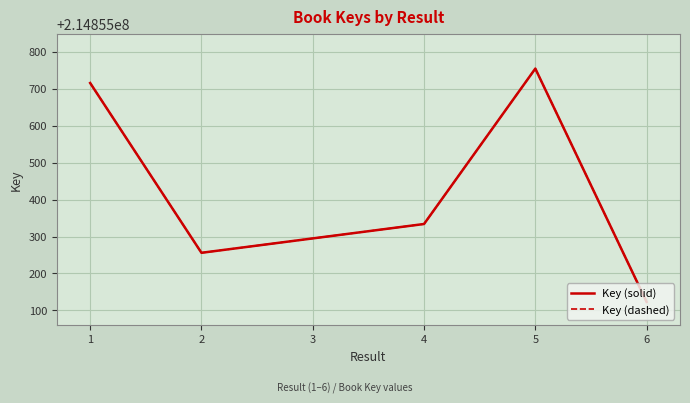

What is the value of the Key (dashed) point at the 1st from the left?

214855716